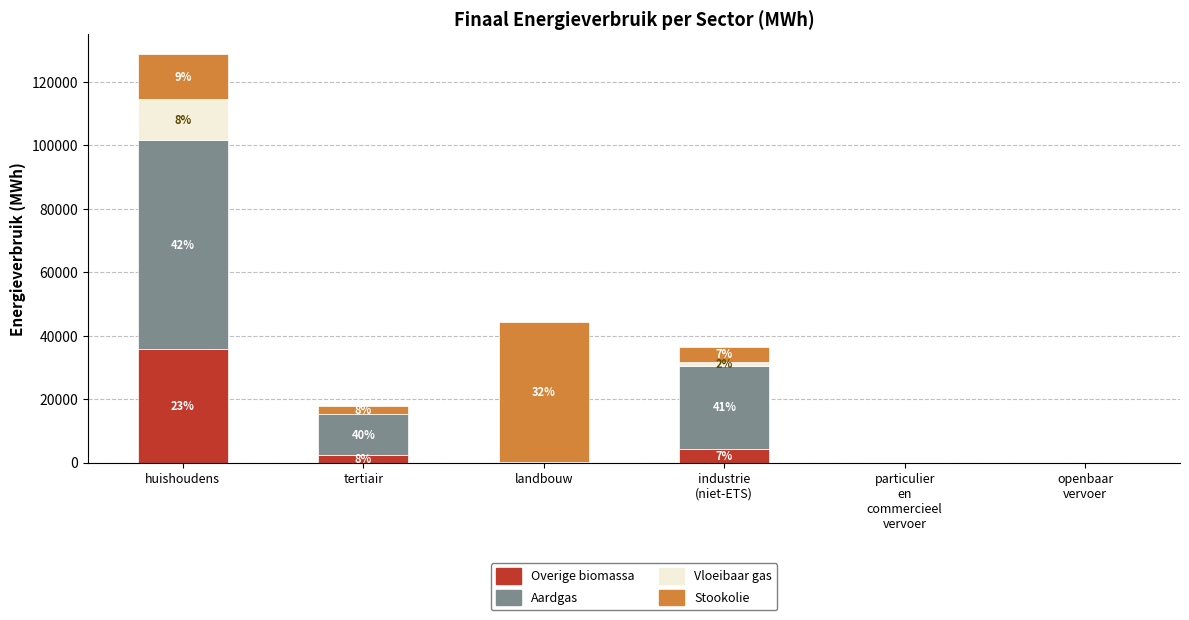

What are all the series names shown in the legend?

Overige biomassa, Aardgas, Vloeibaar gas, Stookolie